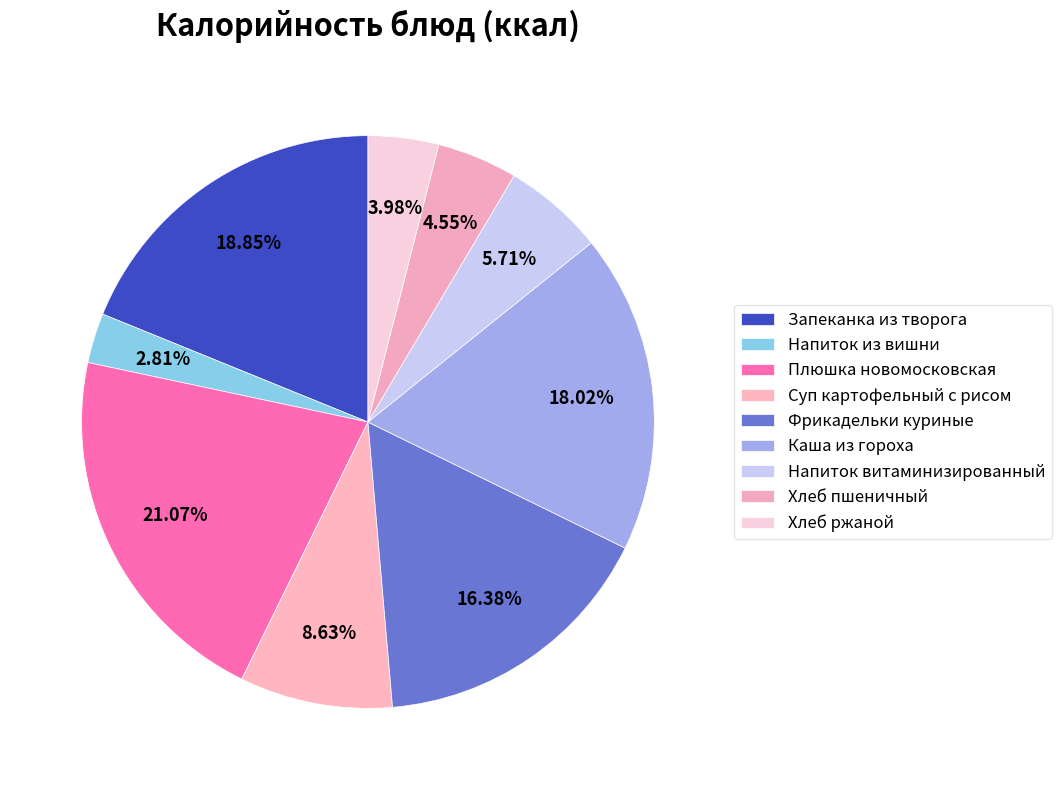

How many slices are in this pie chart?

9